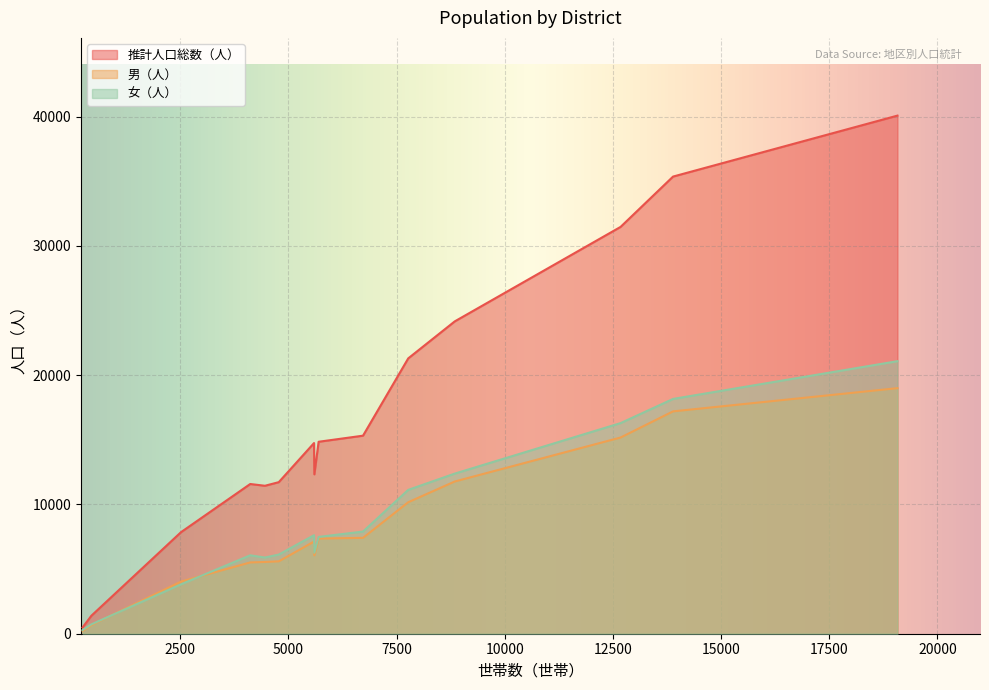

Rank the series by their maximum value, from highest to lowest.

推計人口総数（人）, 女（人）, 男（人）